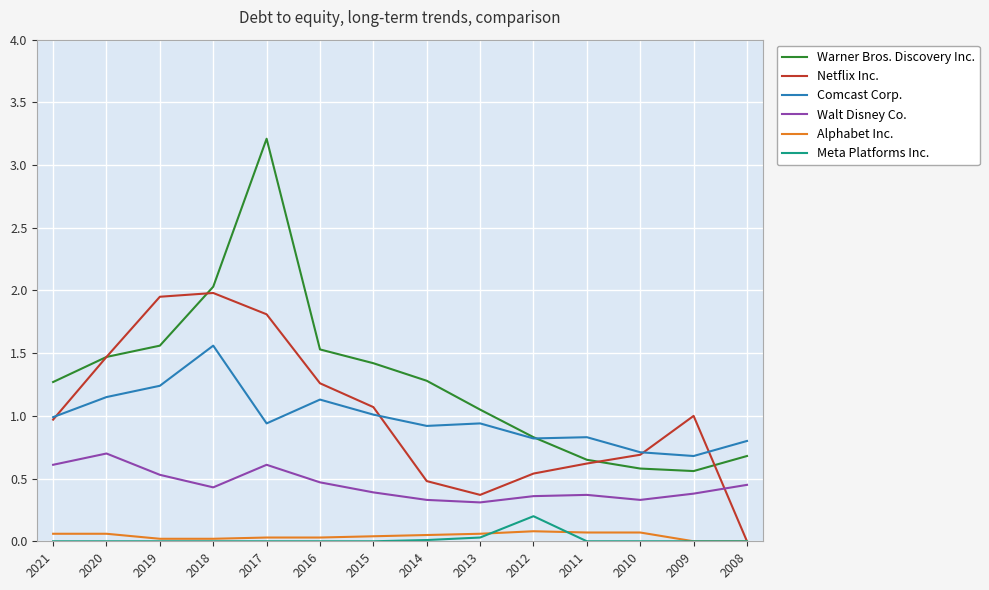

The Walt Disney Co. series shows 0.2 at 2009. True or false?

False